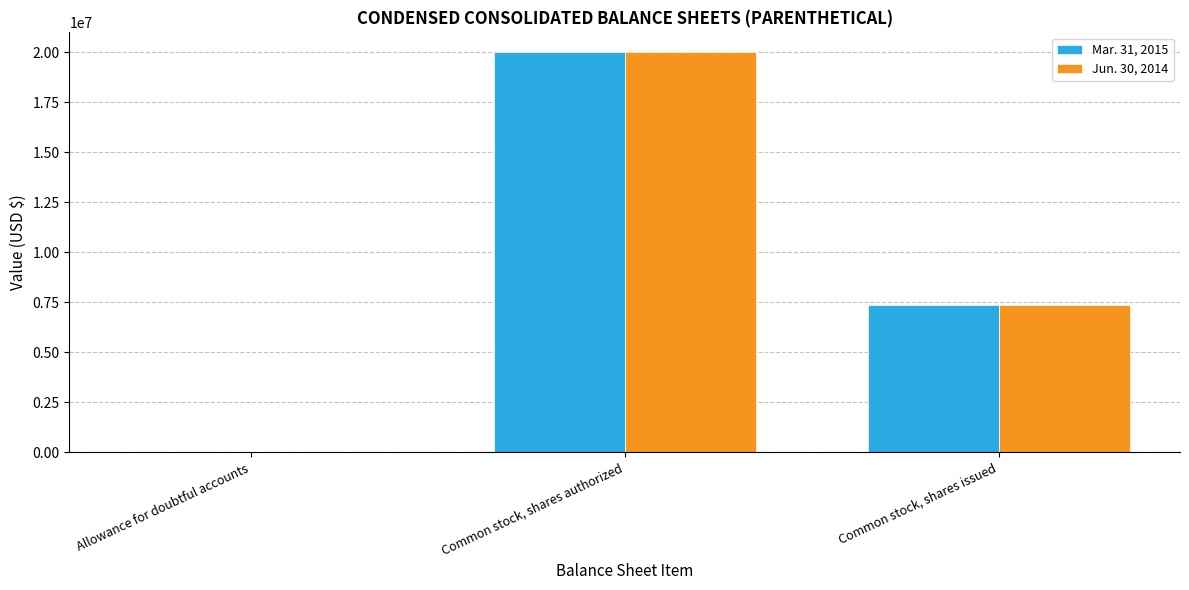

The Jun. 30, 2014 series shows 20000000 at Common stock, shares authorized. True or false?

True